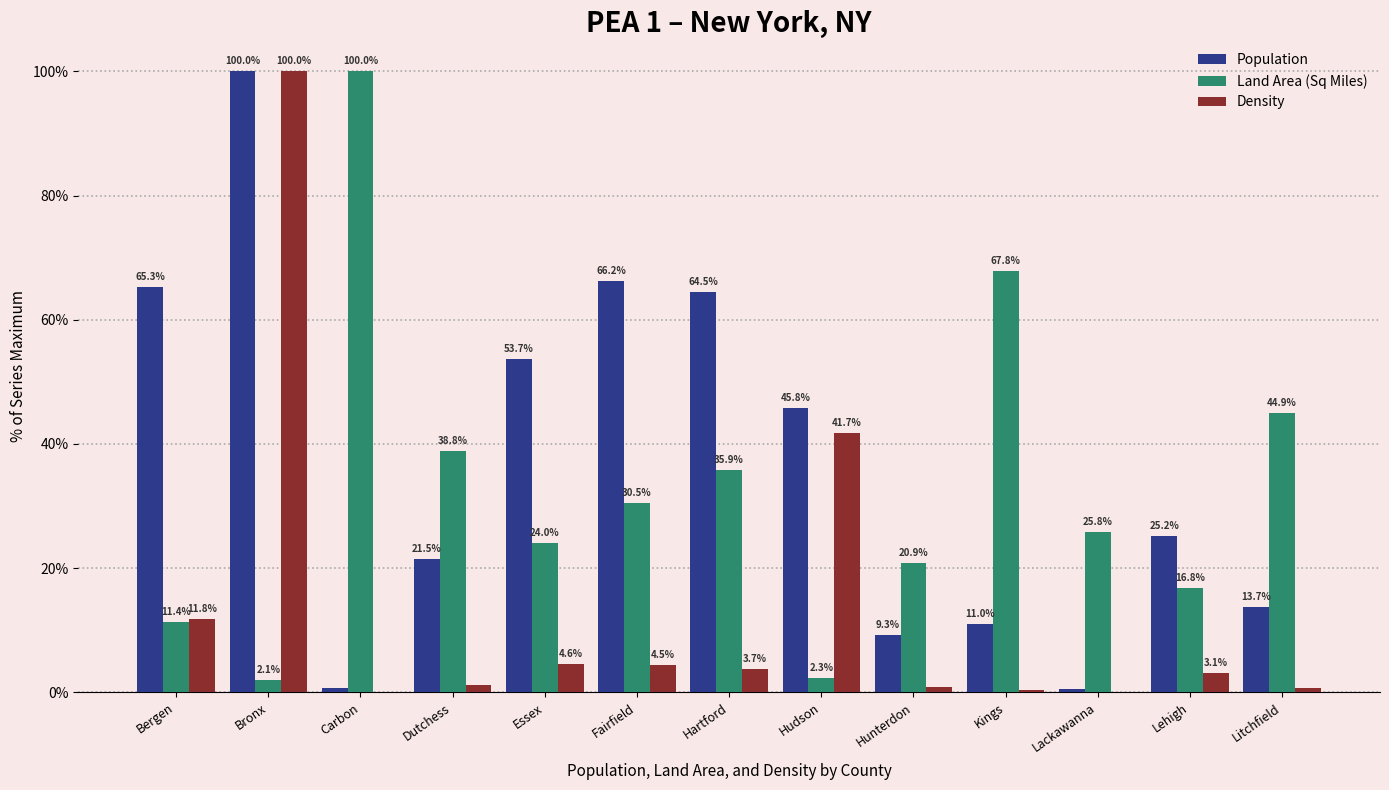

True or false: Land Area (Sq Miles) has a value of 54.9 at Hartford.

False